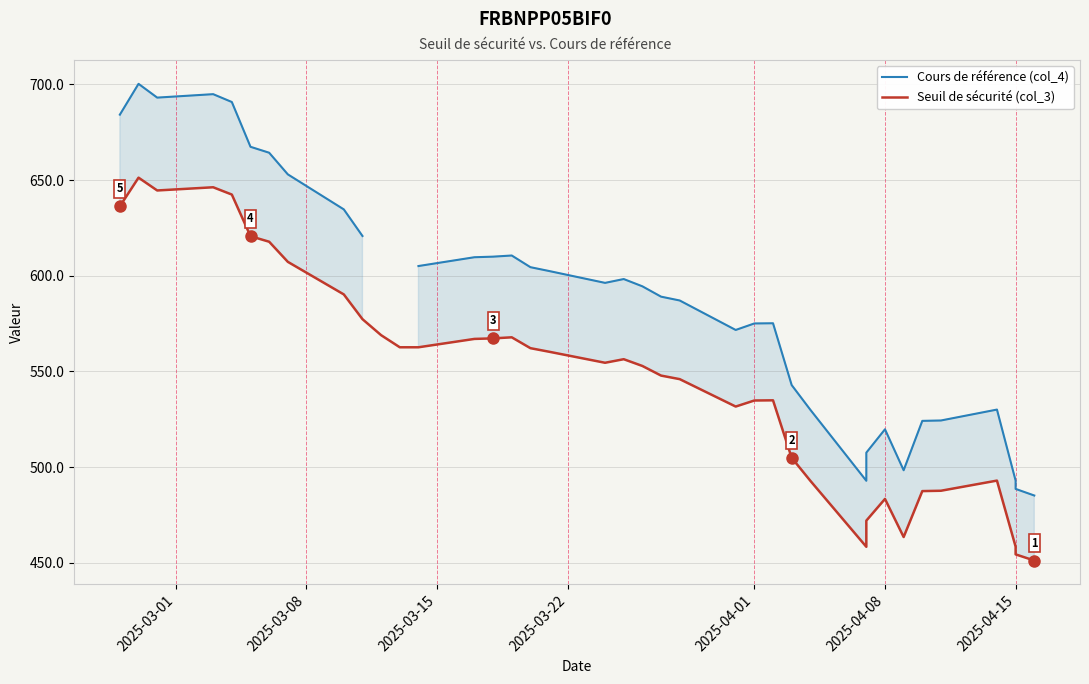

What is the average value of the Seuil de sécurité (col_3) series?

546.5